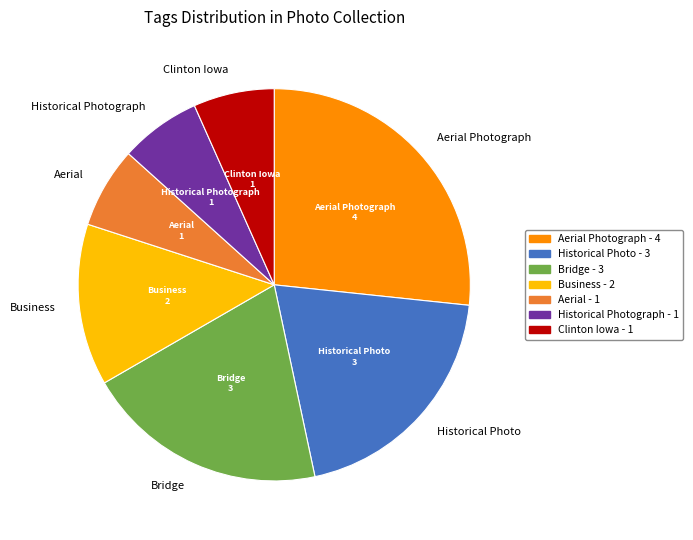

Does any single category account for the majority?

No